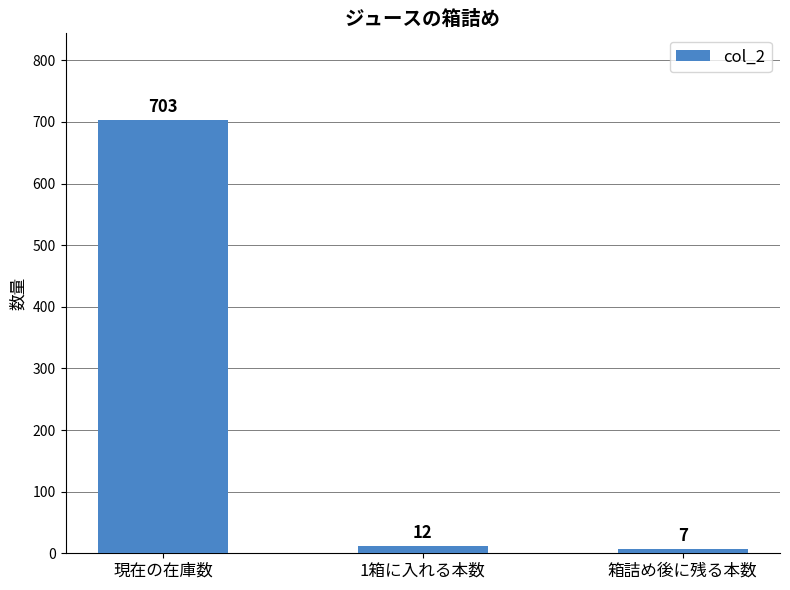

How many data points does each series have?

3